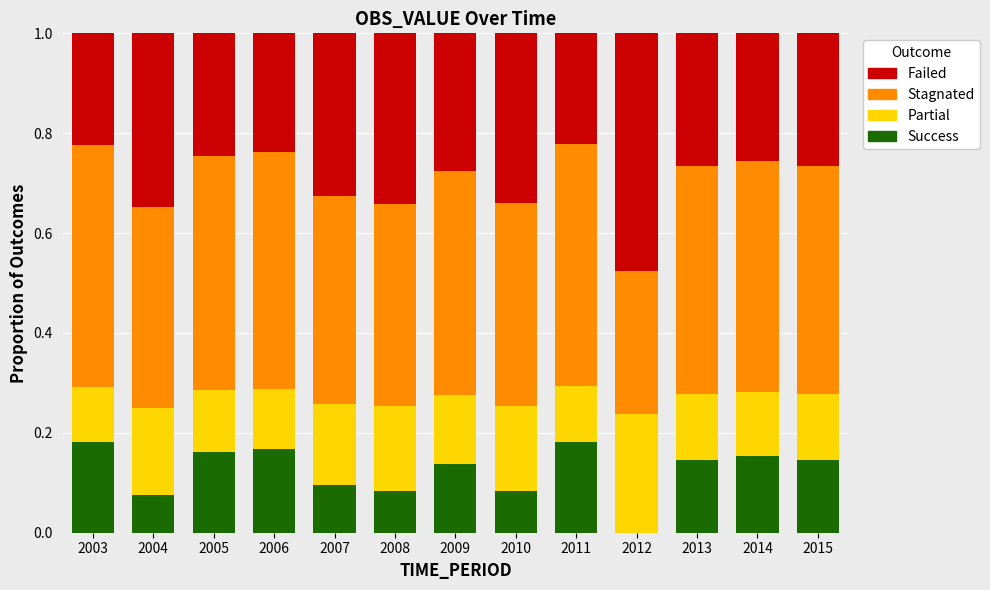

The Success series shows 0.2 at 2007. True or false?

False